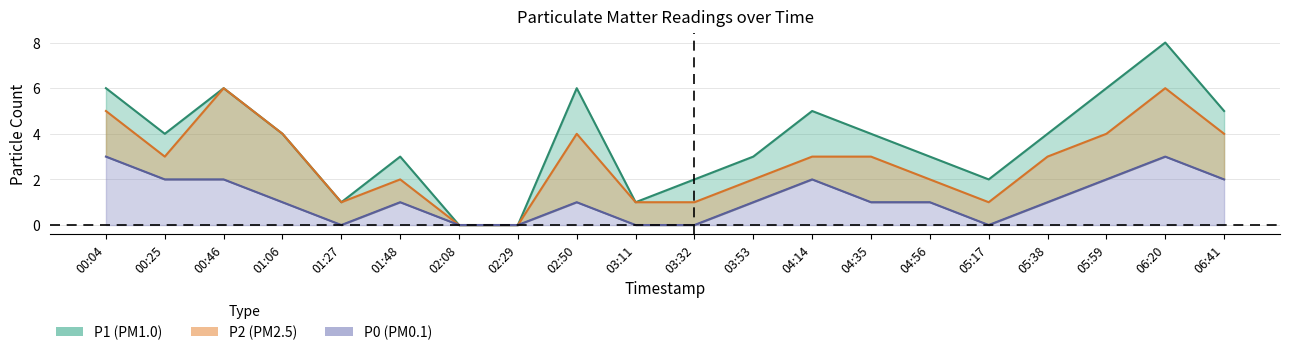

True or false: P2 and P1 intersect in this chart.

False